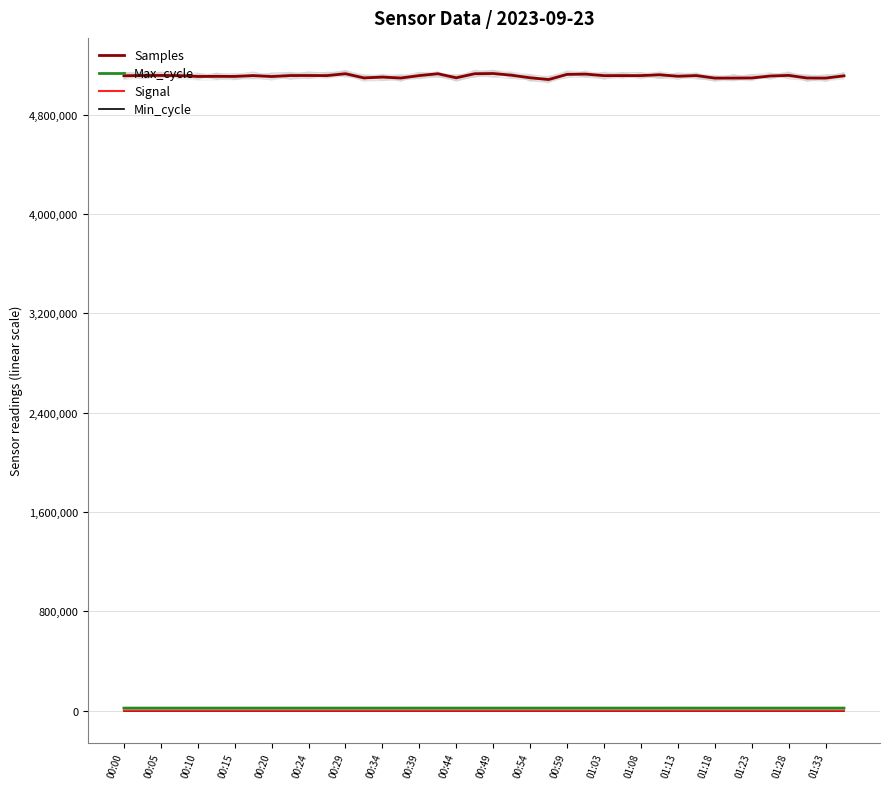

At how many categories does at least one series exceed 2183302?

40